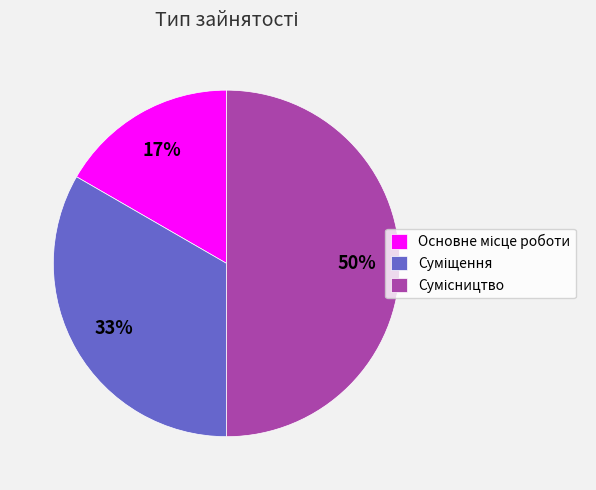

To the nearest percent, what is the difference between the largest and smallest slice percentages?

33%